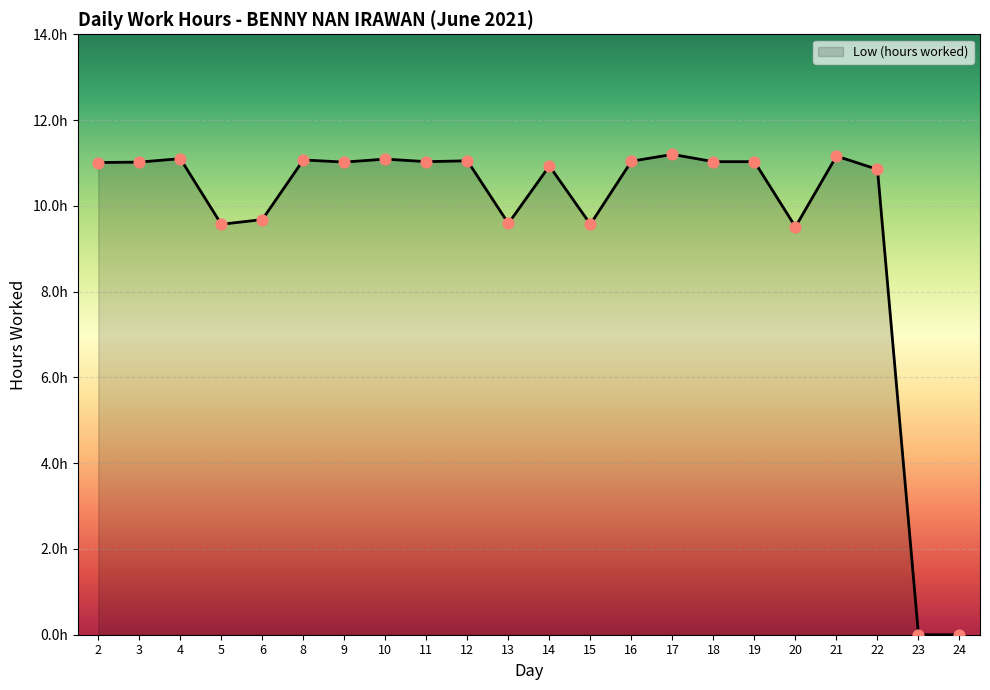

What is the ratio of the value at 15 to the value at 22?

0.9